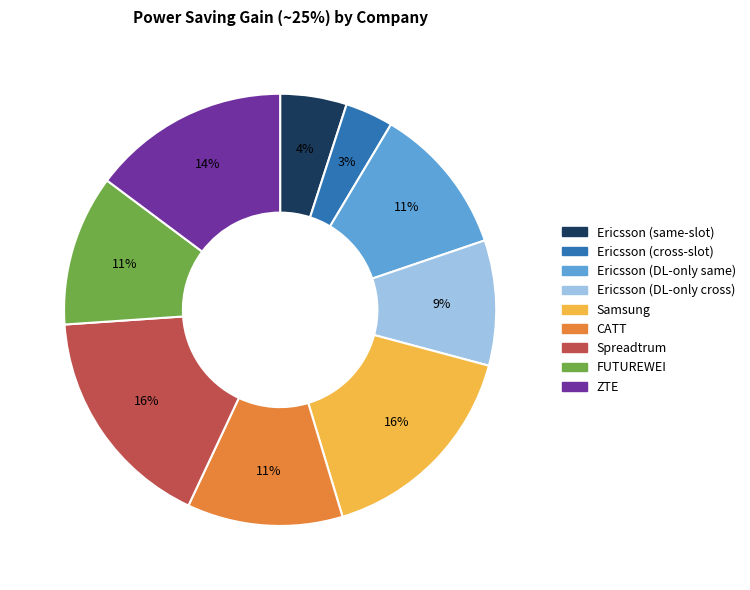

Count the number of slices in the pie.

9